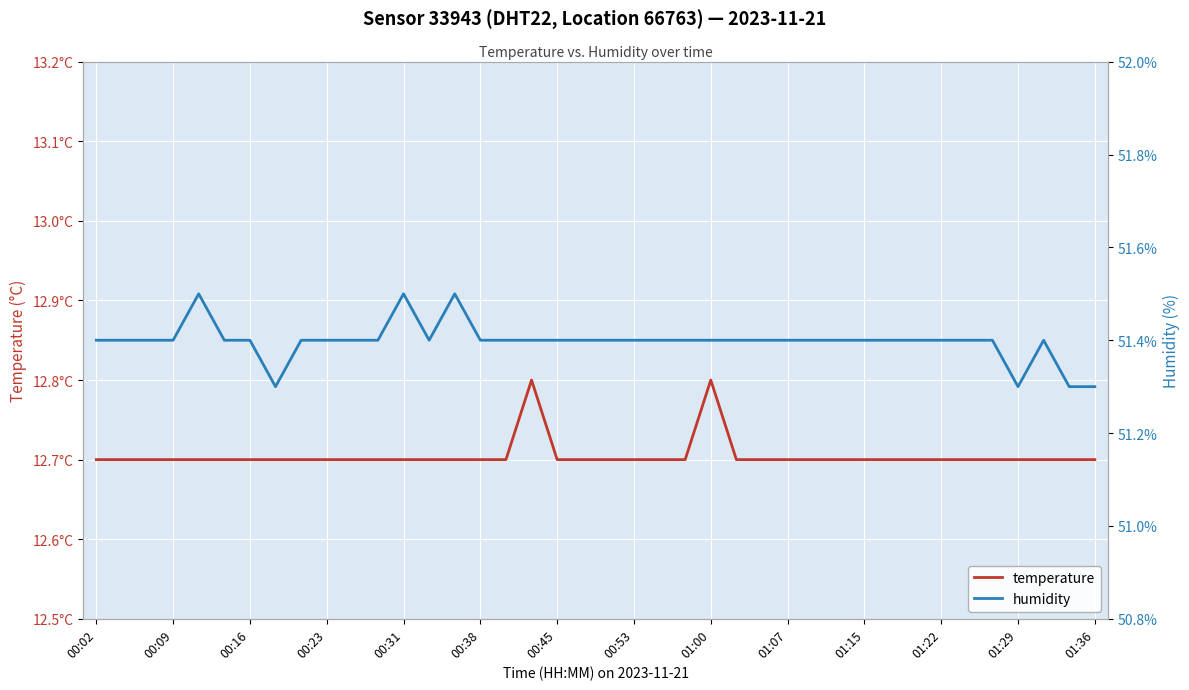

At which category is the sum across all series the highest?

00:31